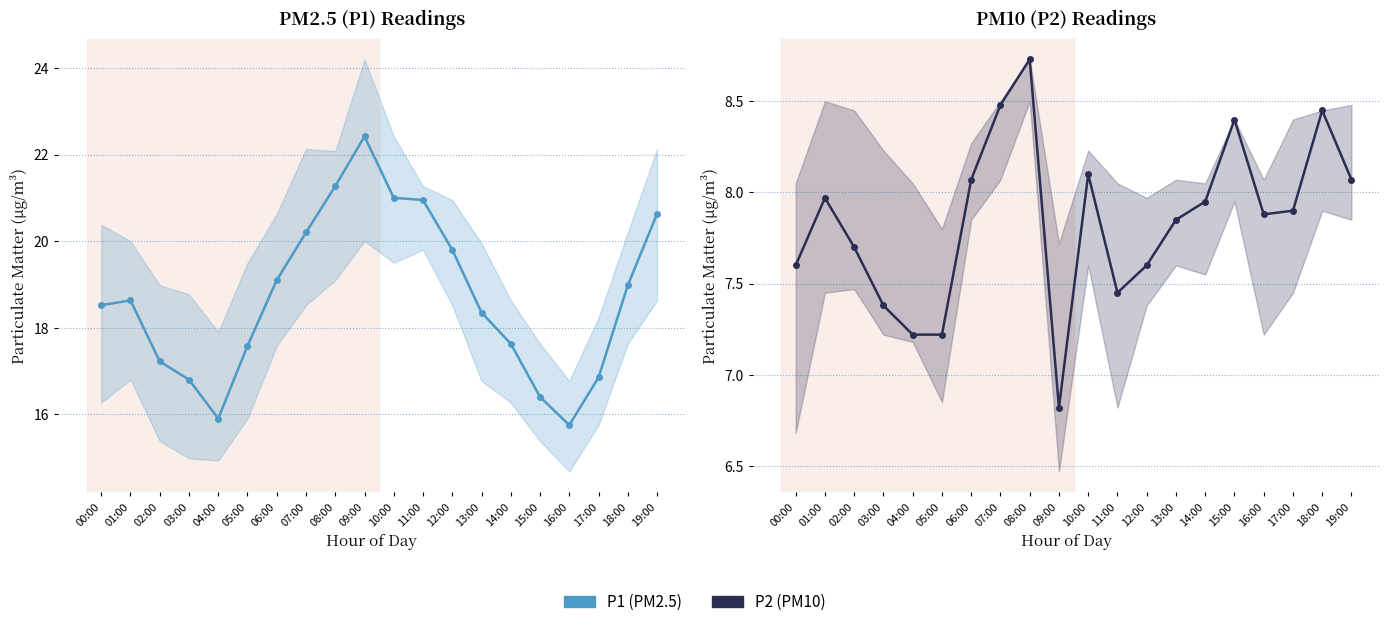

True or false: P1 has a value of 18.4 at 13:00.

True